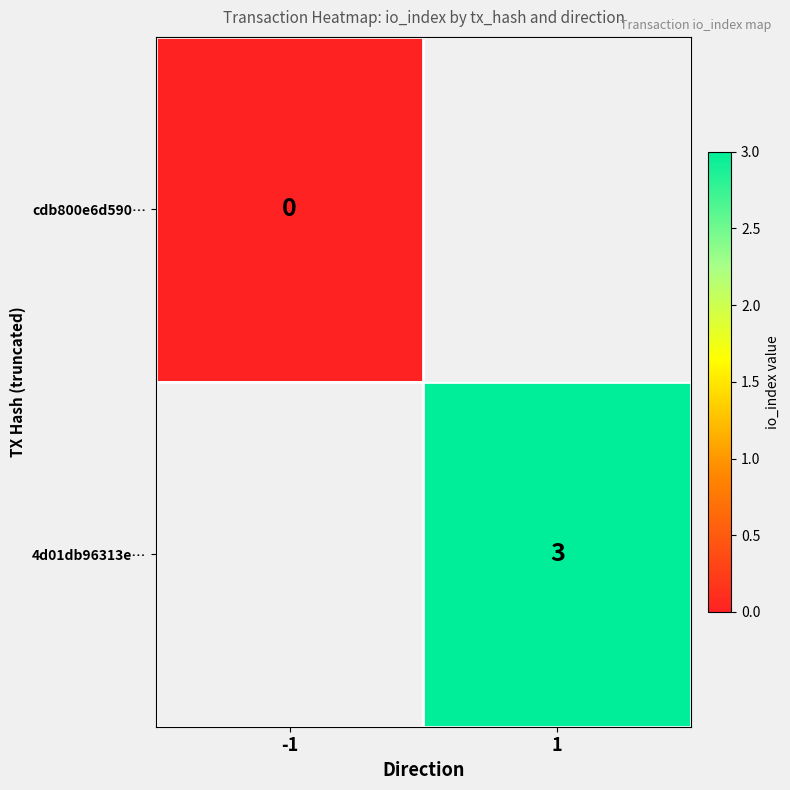

The value of 4d01db96313e… at 1 is 3. True or false?

True